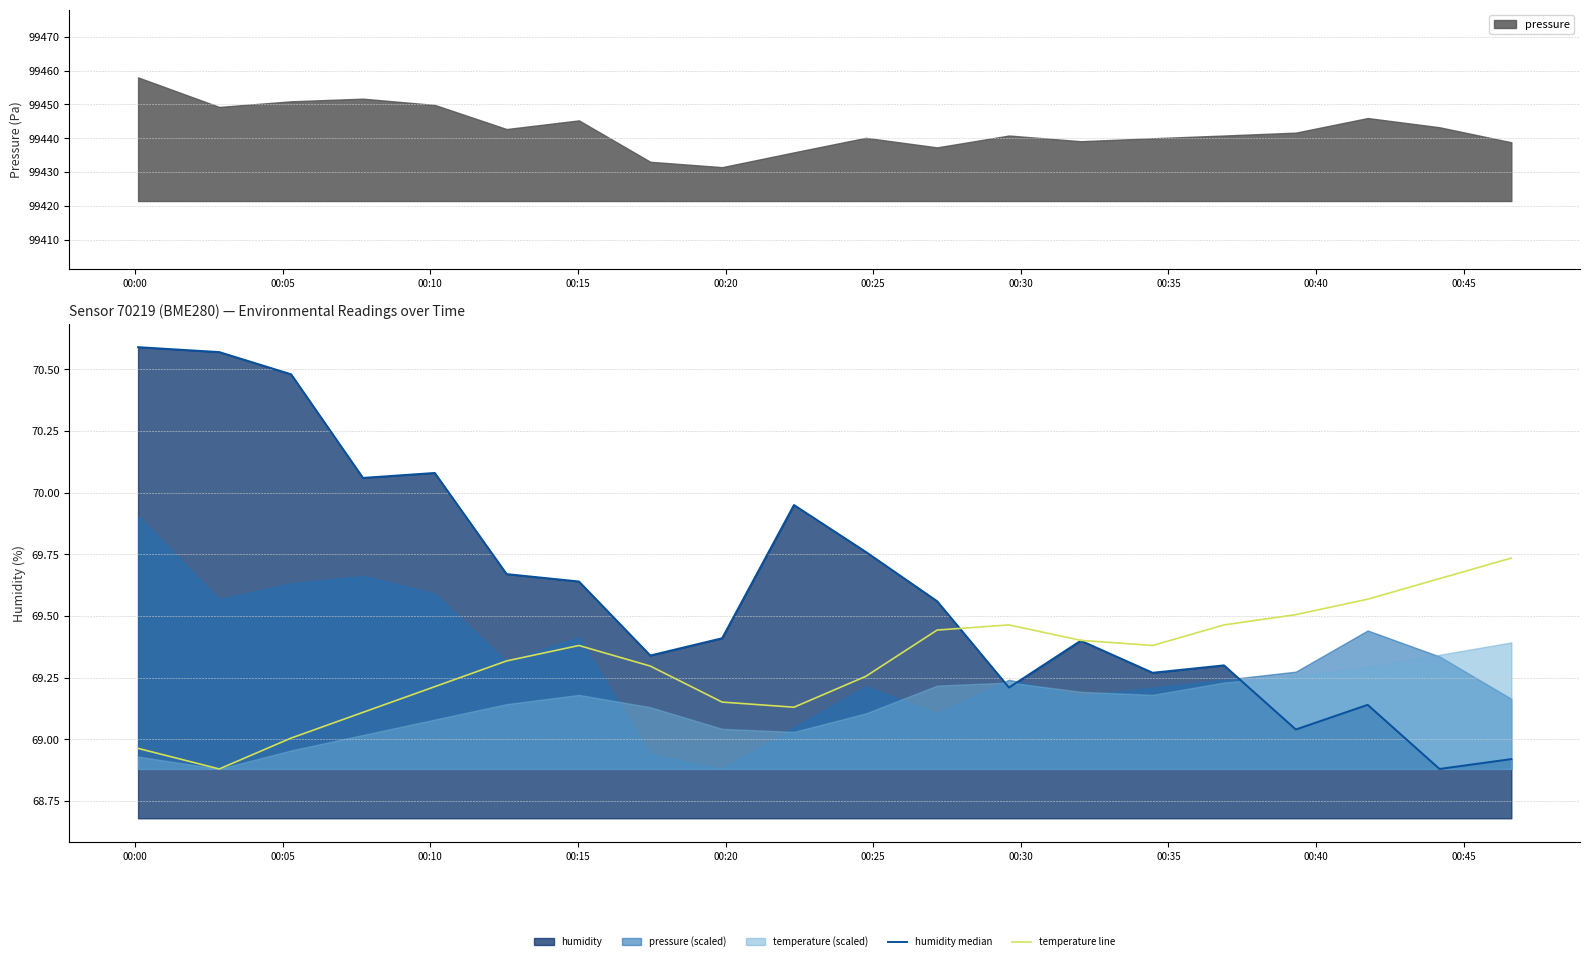

What is the minimum value for temperature line?

68.9